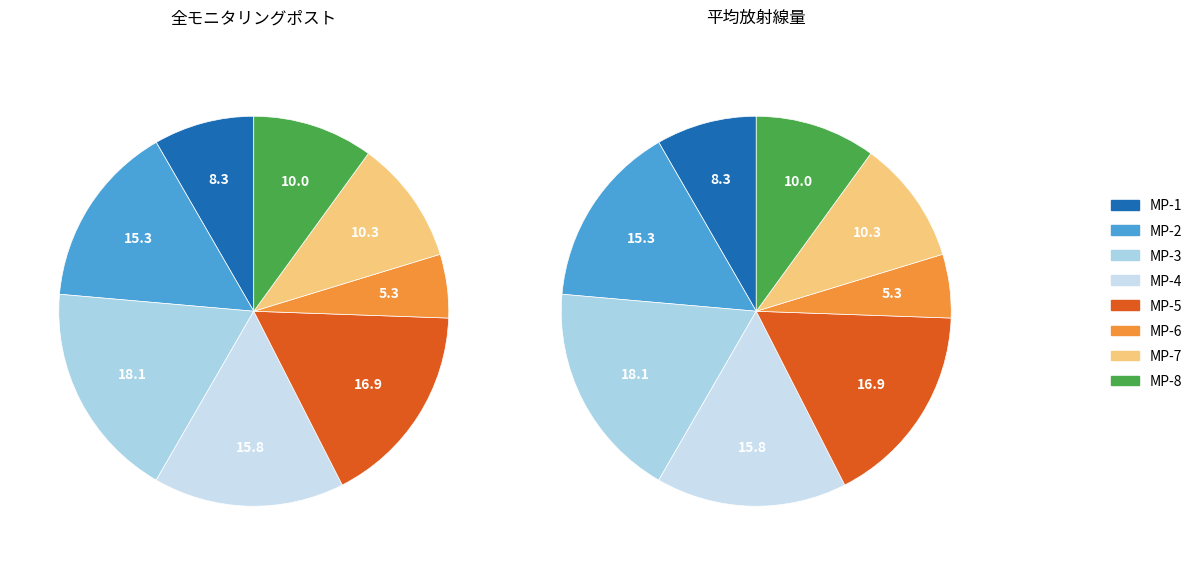

To the nearest percent, what percentage of the pie is MP-1?

8%